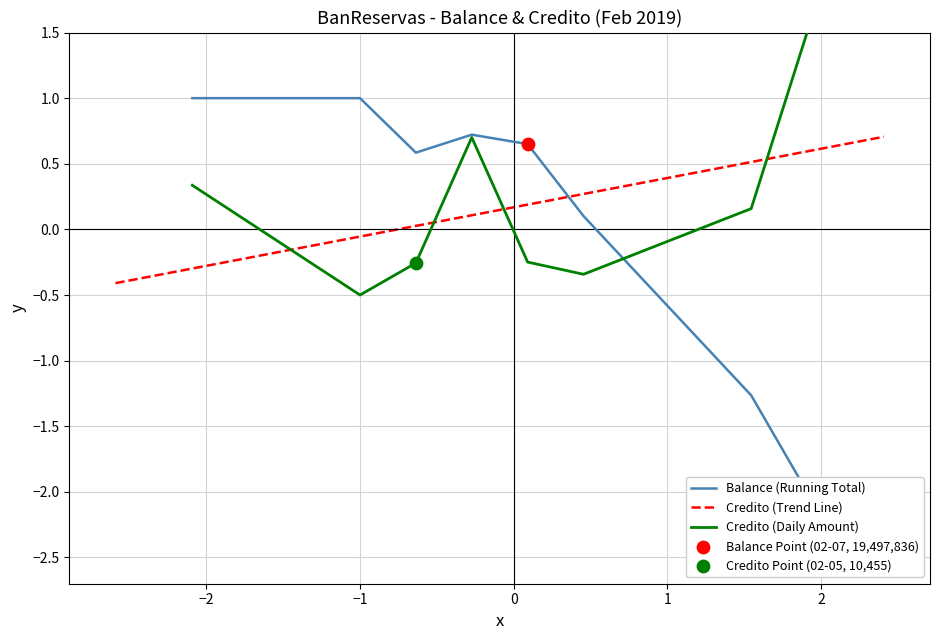

What is the highest value of the Credito (Daily Amount) series?

1.5